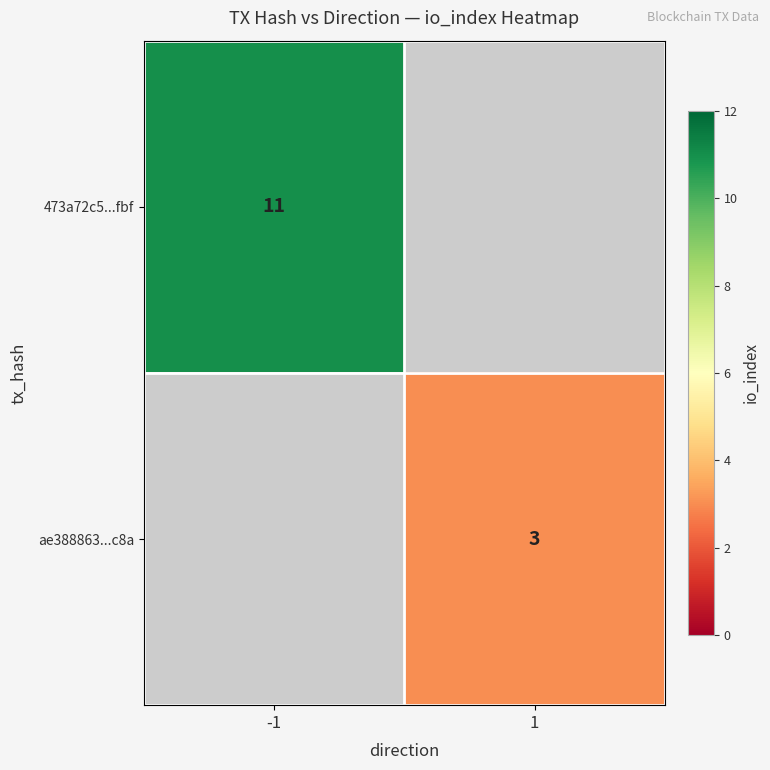

The value of 473a72c5...fbf at -1 is 11. True or false?

True